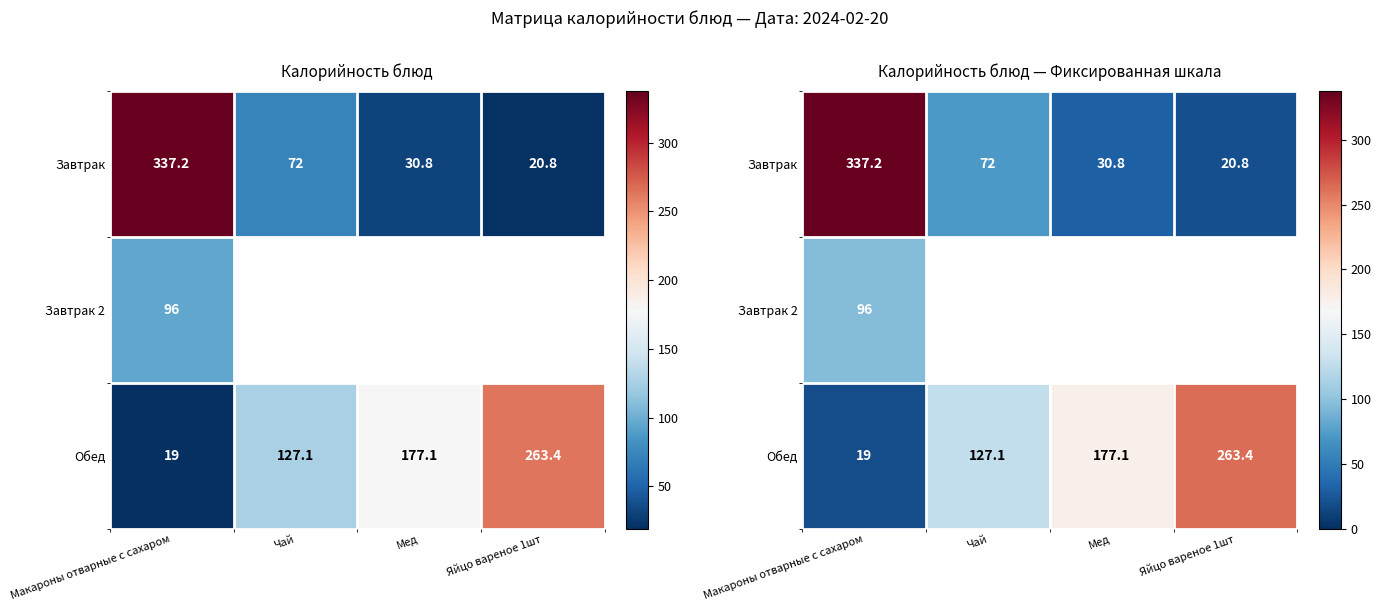

The Обед series shows 49.6 at Чай. True or false?

False